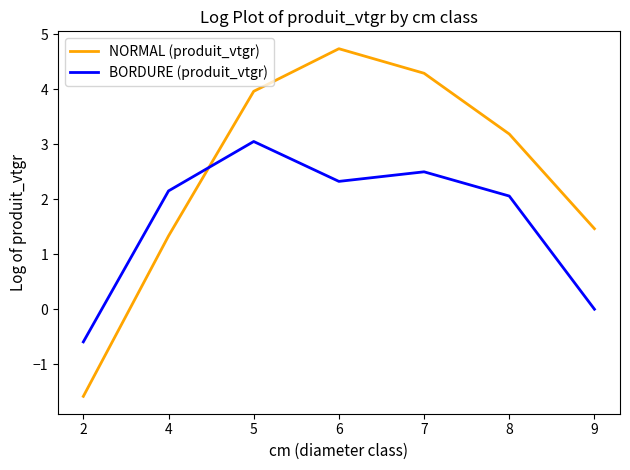

Read the BORDURE (produit_vtgr) value at 6.

2.3